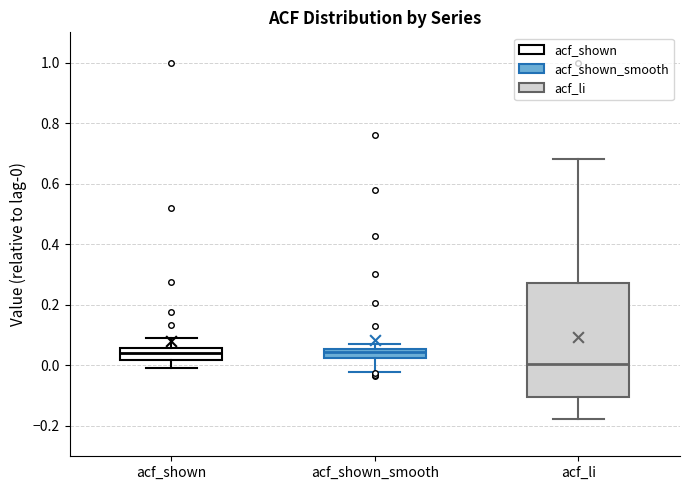

Reading left to right, read every box against the y-axis: the position of its median line, the range the box covers, and the ends of its whiskers. The values are not printed on the chart, so give them approximately, as read against the axis.

acf_shown: median 0.04, box 0.02 to 0.06, whiskers 0.00 to 0.10
acf_shown_smooth: median 0.04, box 0.02 to 0.06, whiskers -0.02 to 0.08
acf_li: median 0.00, box -0.10 to 0.28, whiskers -0.18 to 0.68